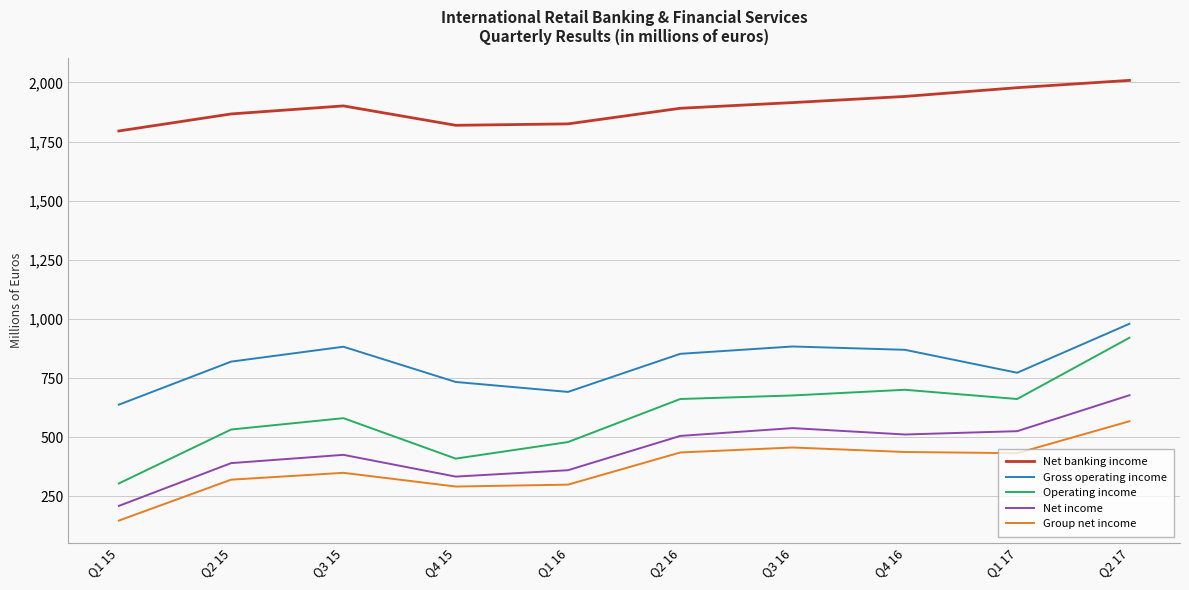

What is the sum of the Net income values at Q1 15 and Q4 15?

544